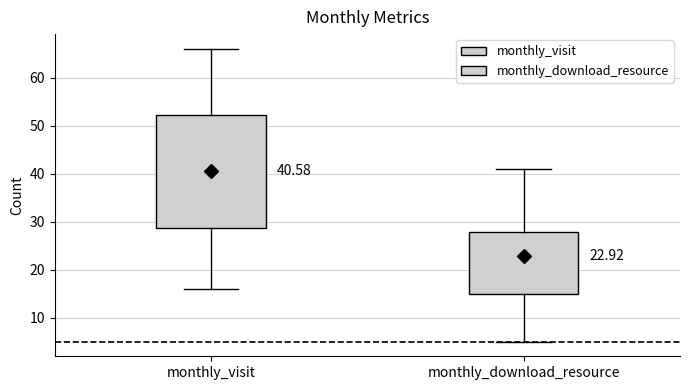

Which box has the highest median line?

monthly_visit